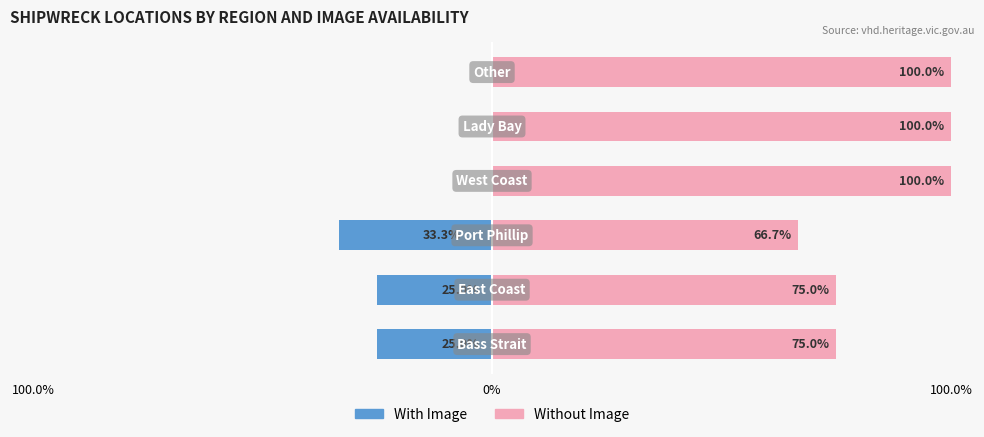

Which series has the largest range (max minus min)?

Without Image